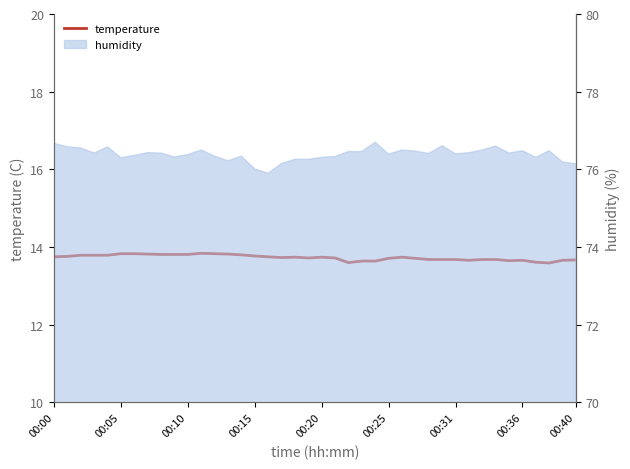

Between 00:40 and 00:36, which is larger?

00:40